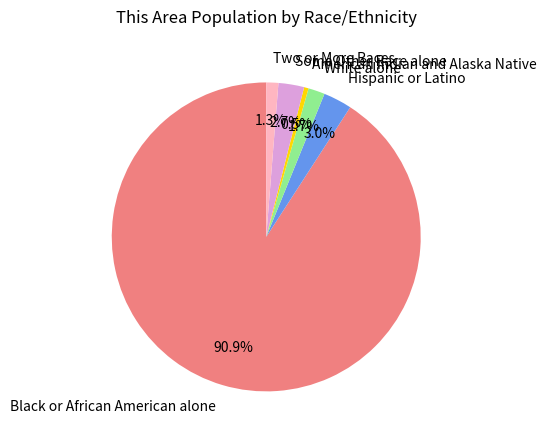

Do Hispanic or Latino and Black or African American alone together represent more than half of the pie?

Yes